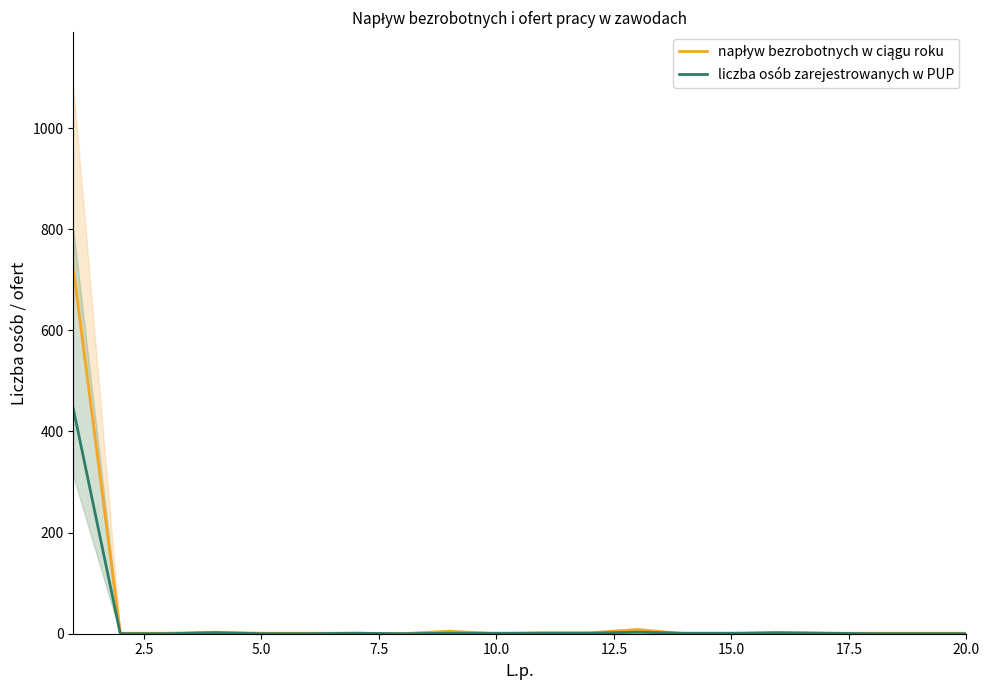

The value of liczba osób zarejestrowanych w PUP at 0.0 is 221. True or false?

False